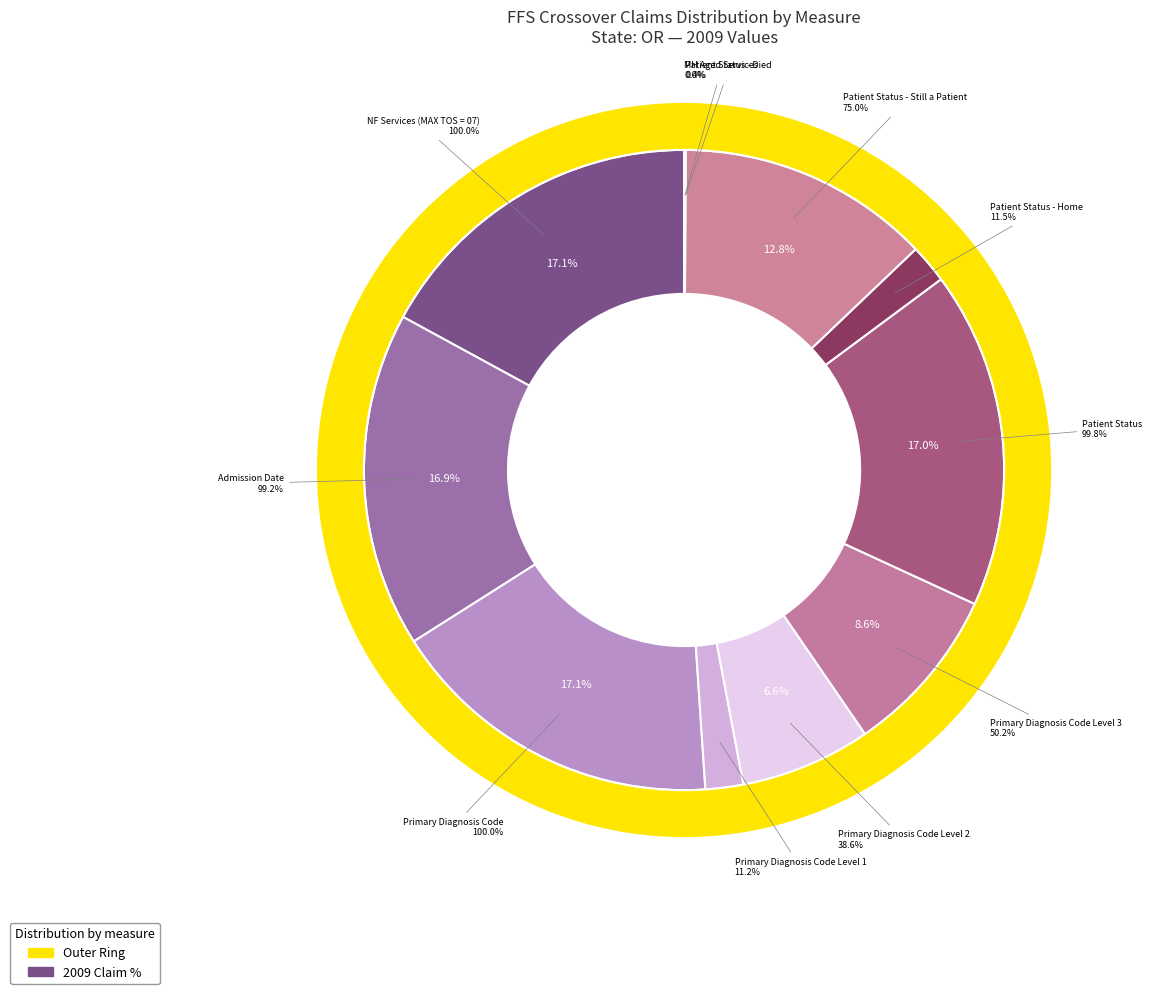

What is the change in value from 2 to 6?

-0.2